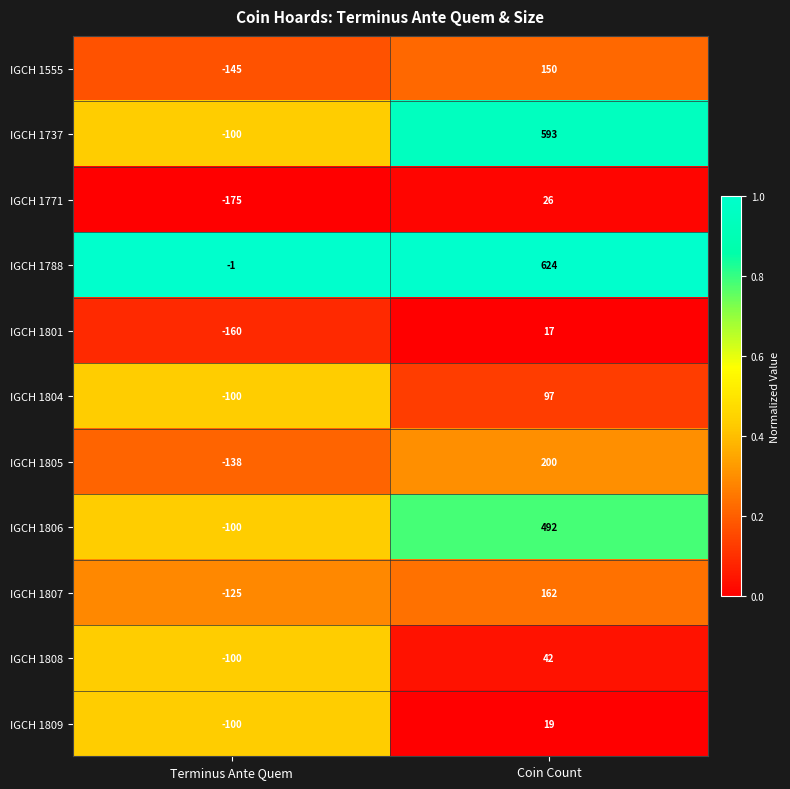

What is the total value across all series at Terminus Ante Quem?

-1244